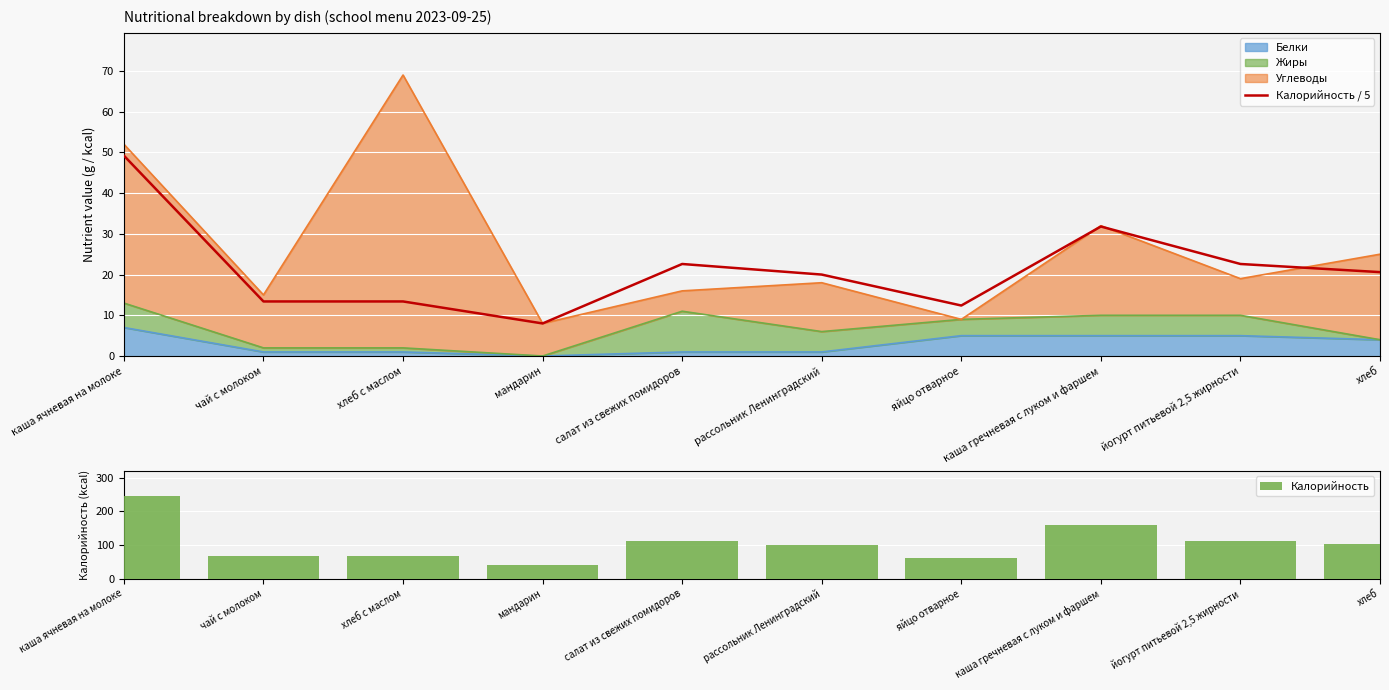

Which category has the highest value in the Калорийность series?

каша ячневая на молоке